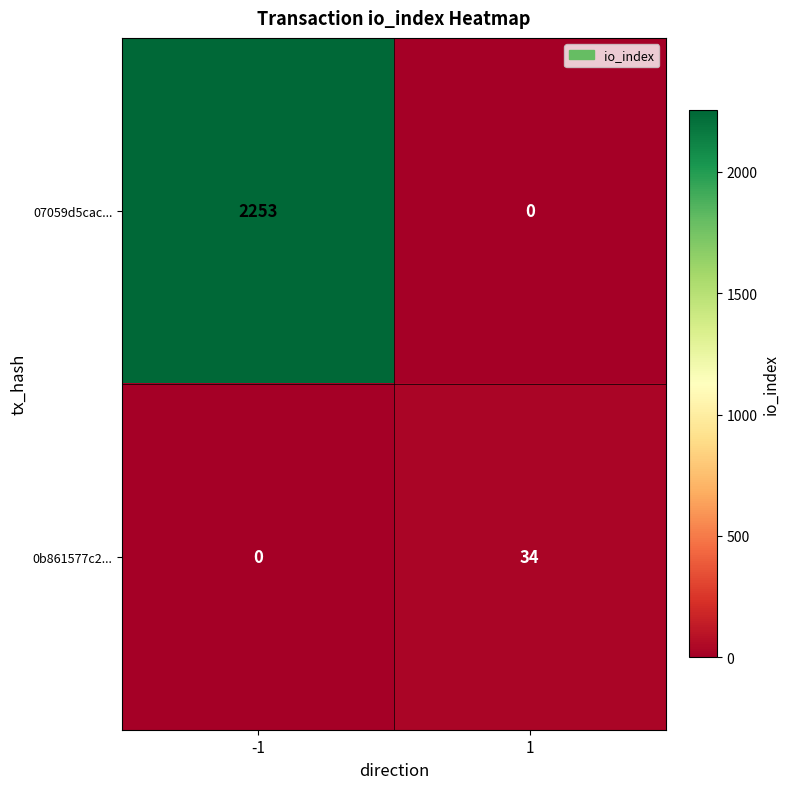

What is the average value of the 0b861577c2... series?

17